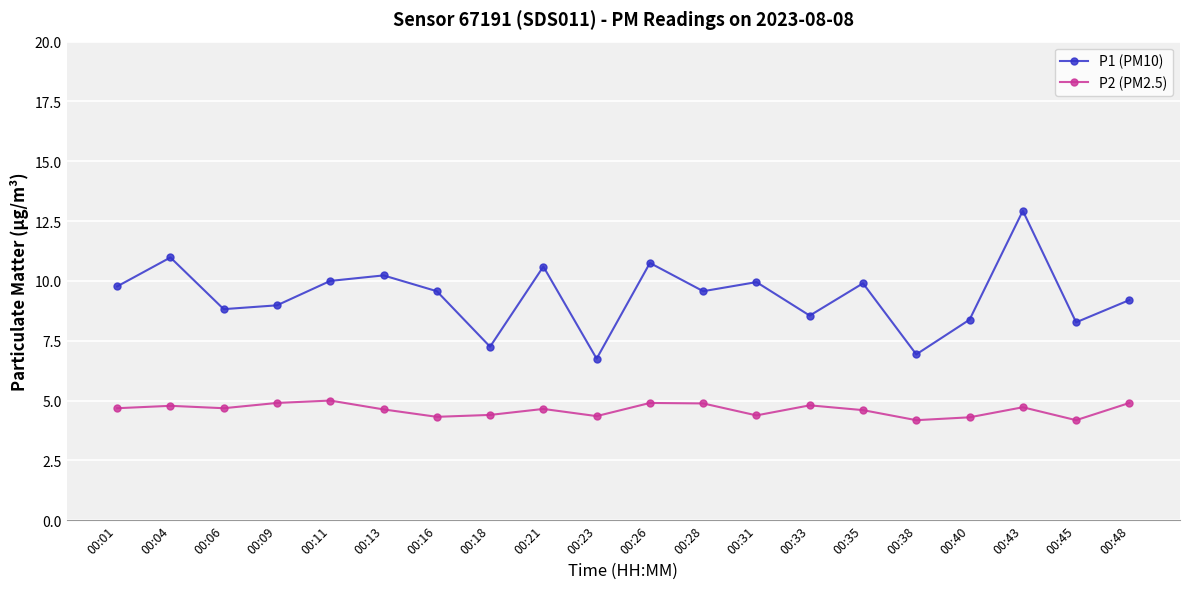

What is the difference between the maximum and minimum values in the P1 (PM10) series?

6.2